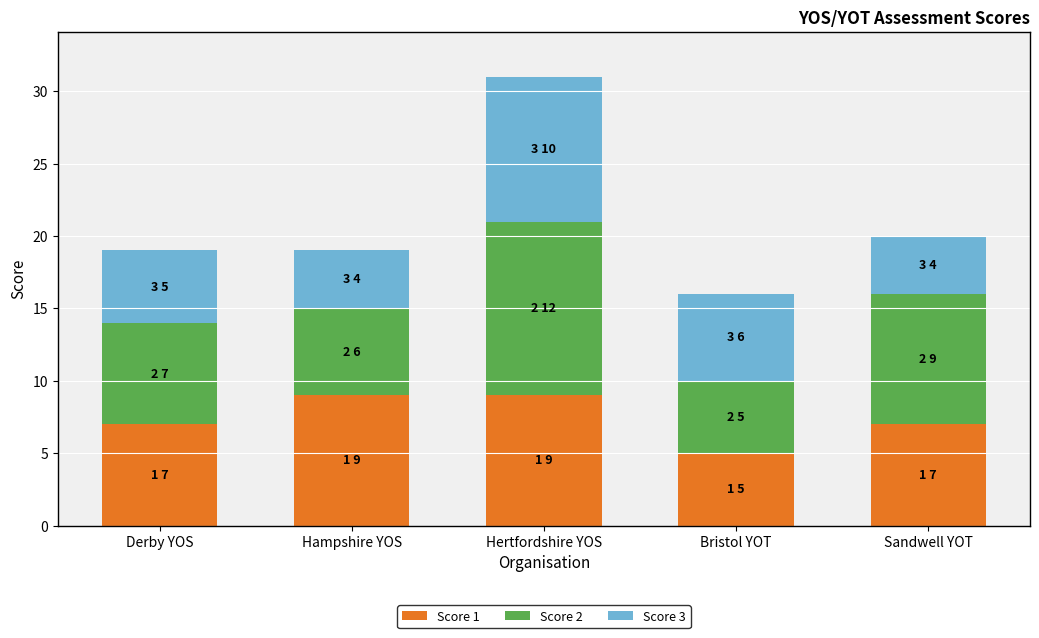

What is the sum of the Score 1 values at Sandwell YOT and Hampshire YOS?

16